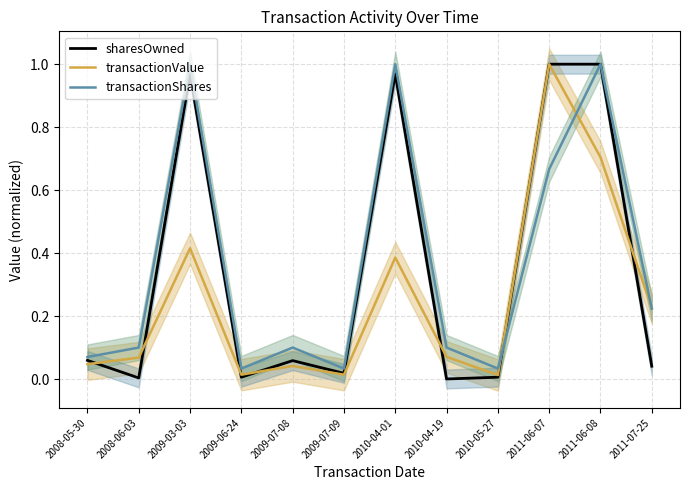

How many lines are shown in the chart?

3